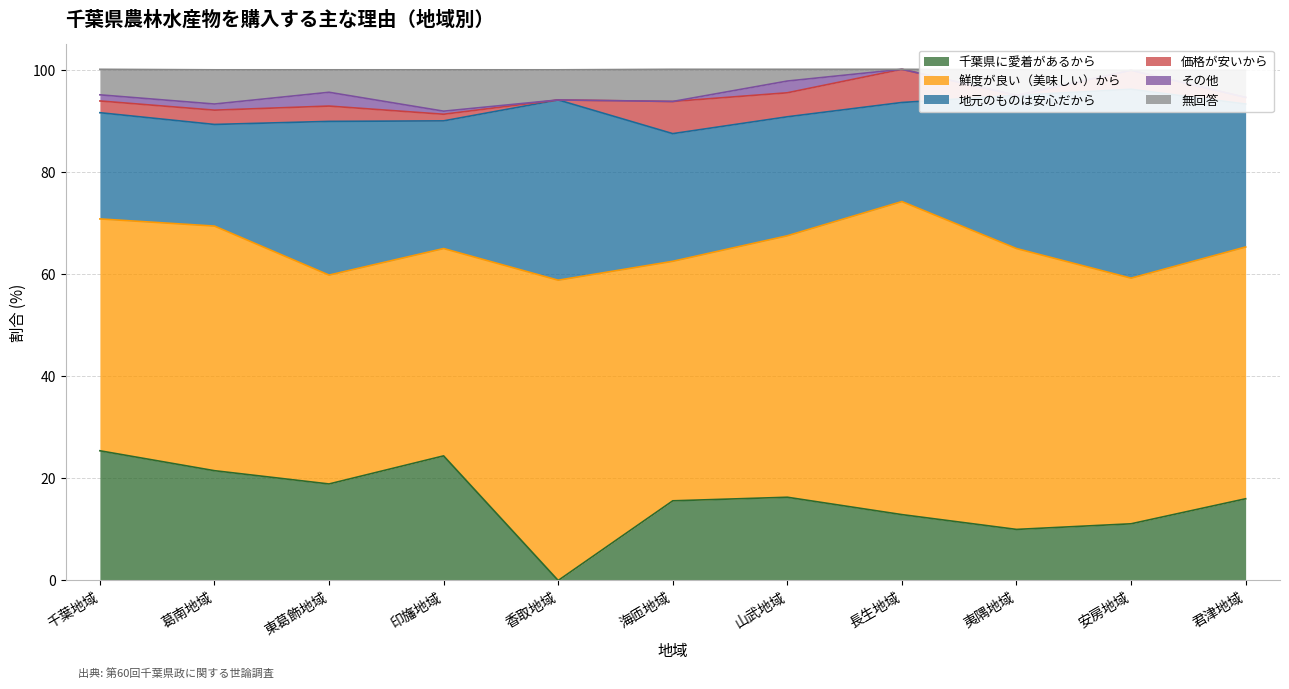

At which label is 無回答 closest to 4?

東葛飾地域